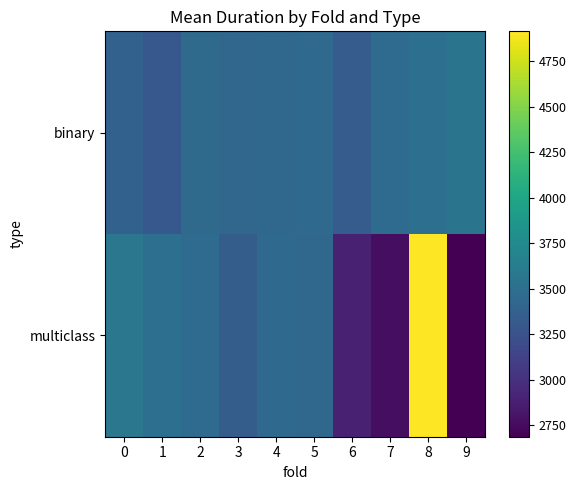

Between 4 and 9, which series saw the biggest shift?

multiclass